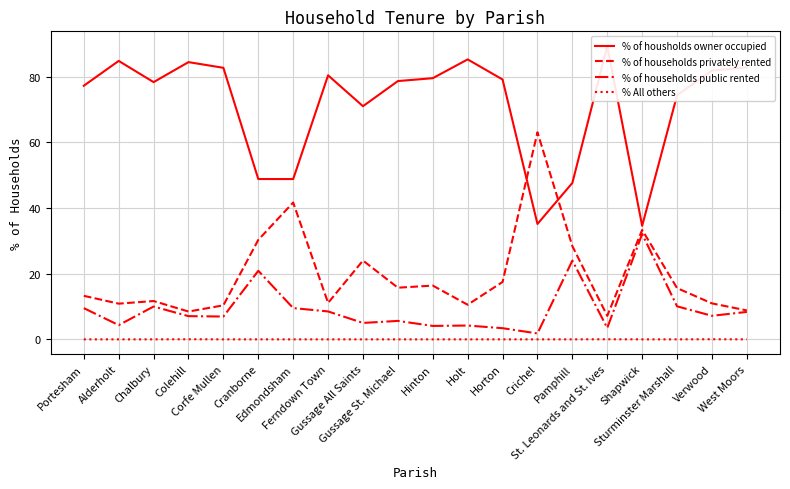

True or false: % All others and % of households privately rented cross at least once.

False